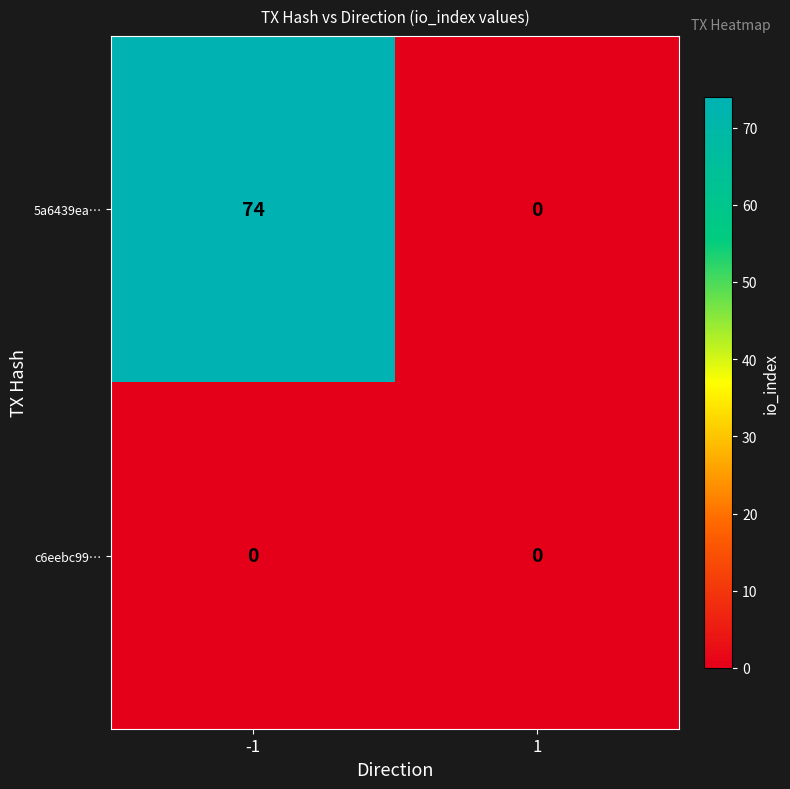

Reading left to right, what are all the values shown in this chart?

5a6439ea…: 74	0
c6eebc99…: 0	0